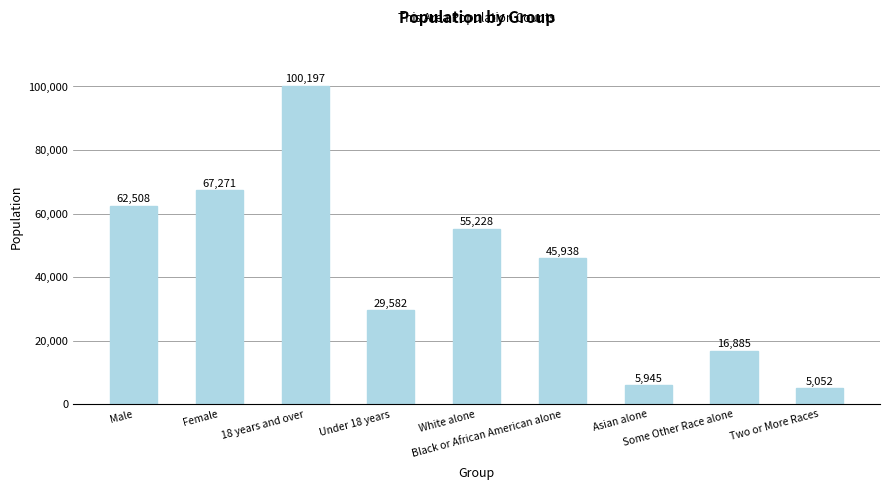

The value at Male is 62508. True or false?

True